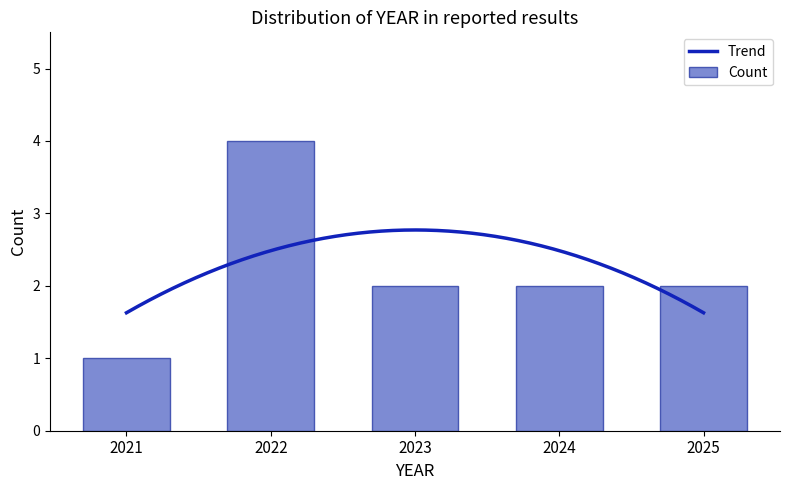

What is the minimum value for Trend?

1.6